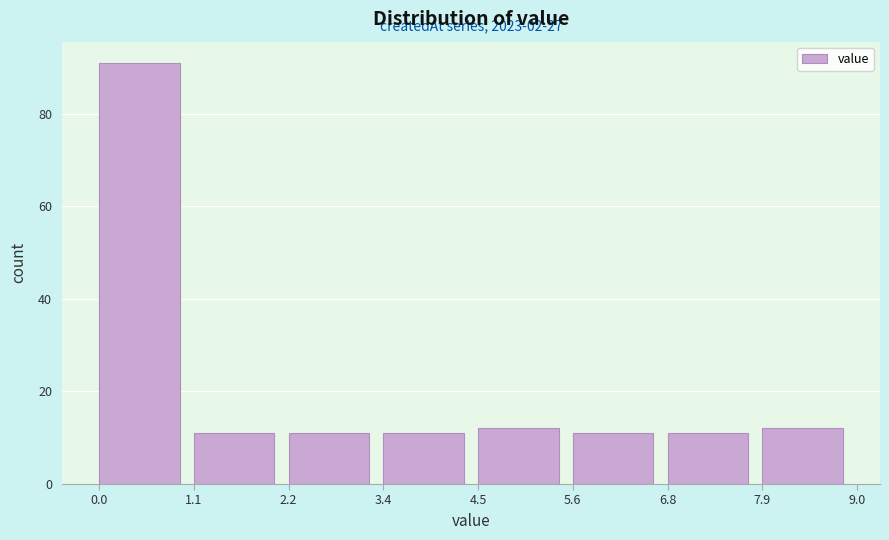

Which range on the x-axis has the tallest bar?

0.0 to 1.1